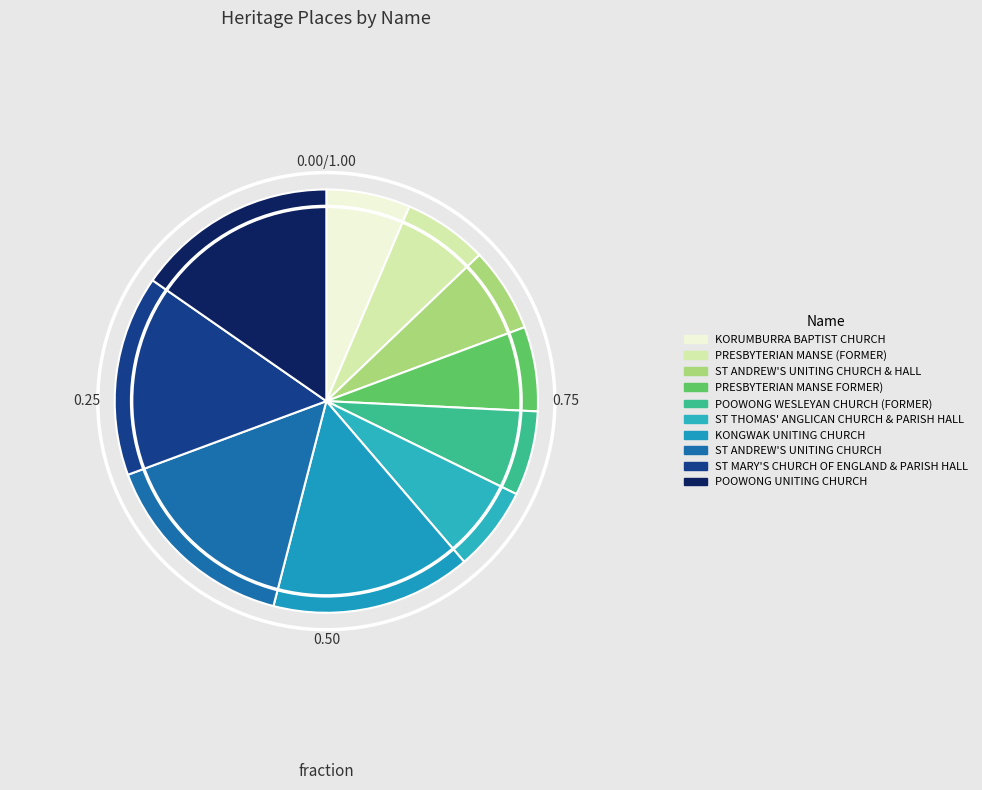

What is the largest slice in the pie chart?

POOWONG UNITING CHURCH